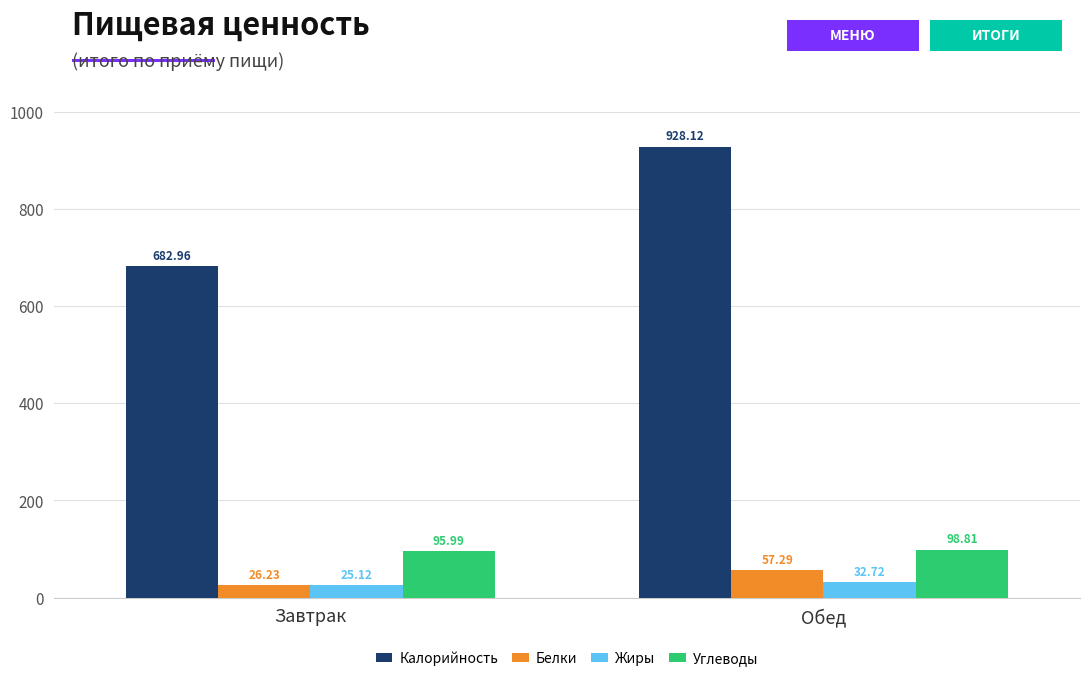

How many data points in Белки are less than 57?

1